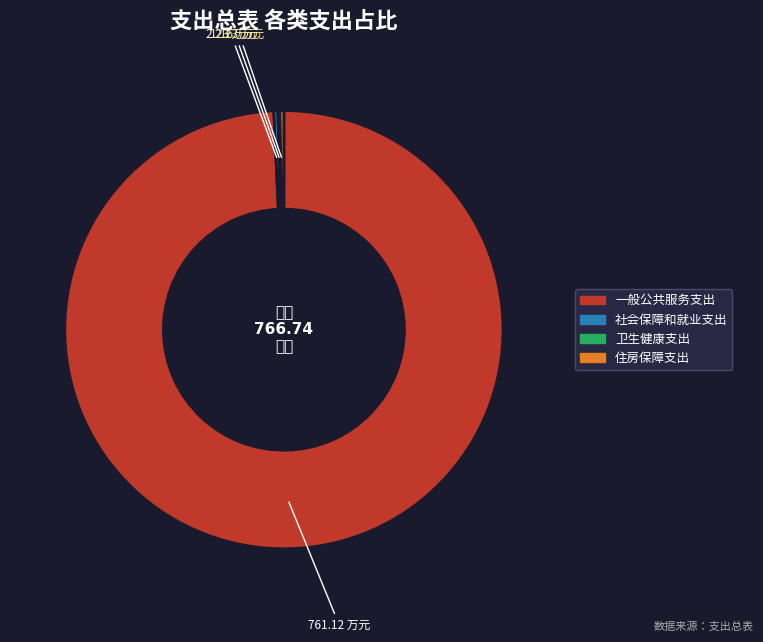

Does any single category account for the majority?

Yes